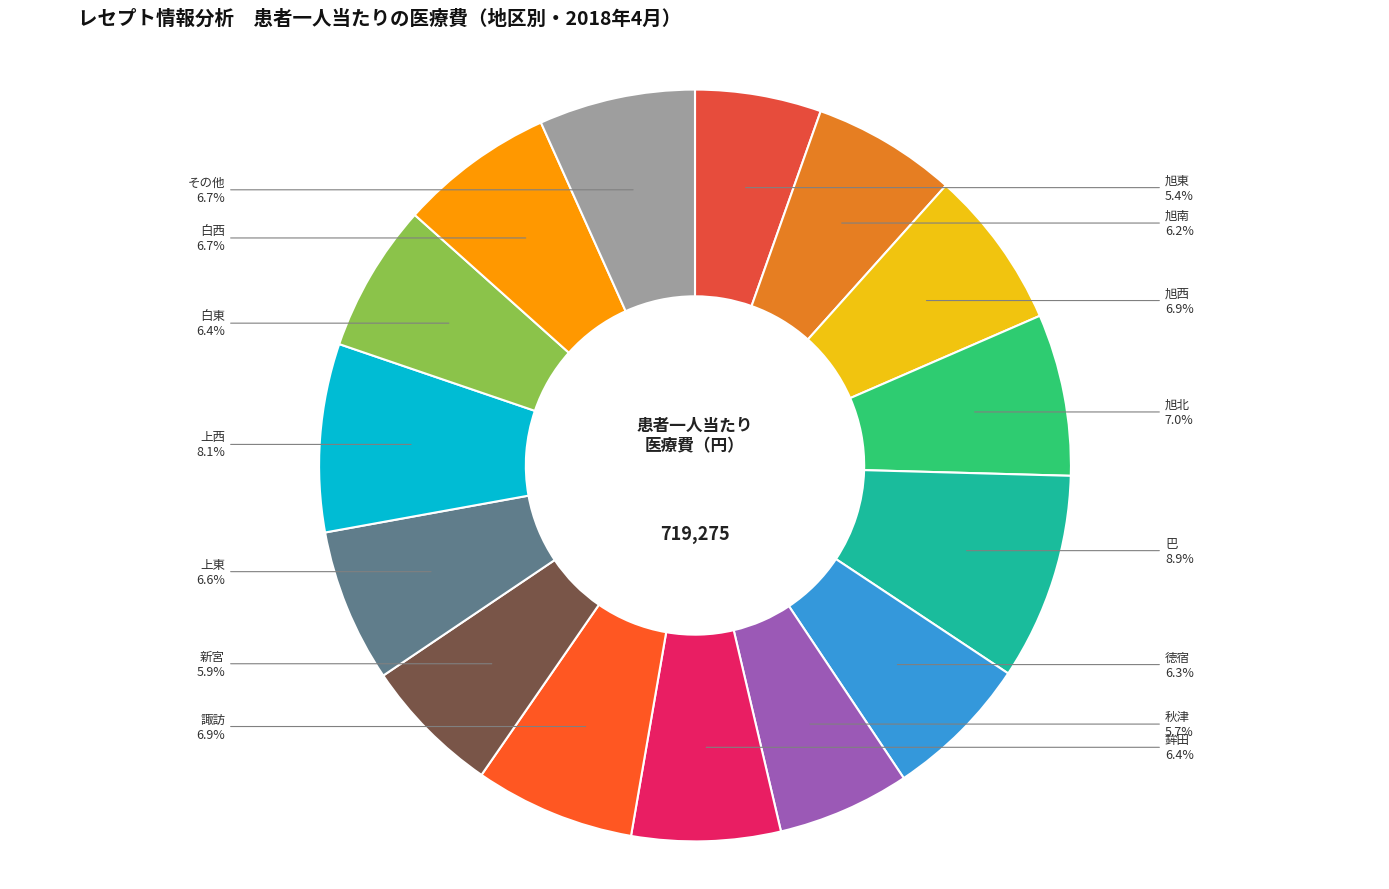

Which category has the biggest portion of the pie?

巴